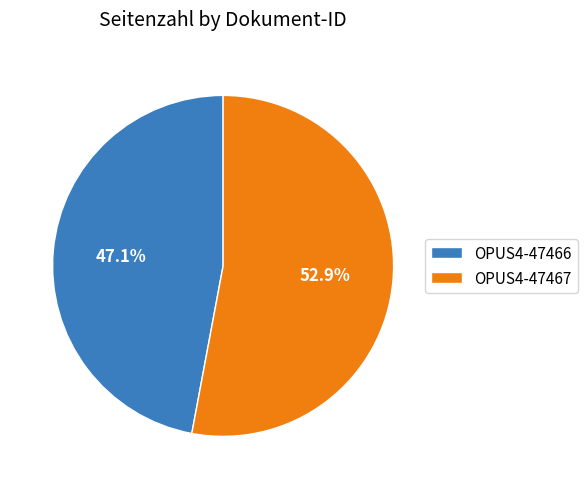

Which category has the biggest portion of the pie?

OPUS4-47467